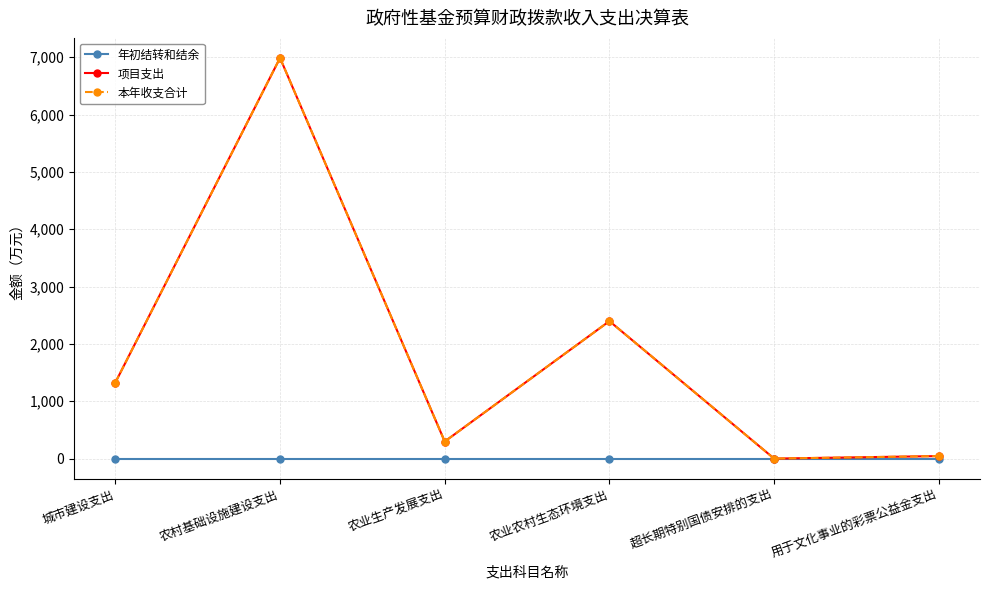

Read the 项目支出 value at 农村基础设施建设支出.

6986.8